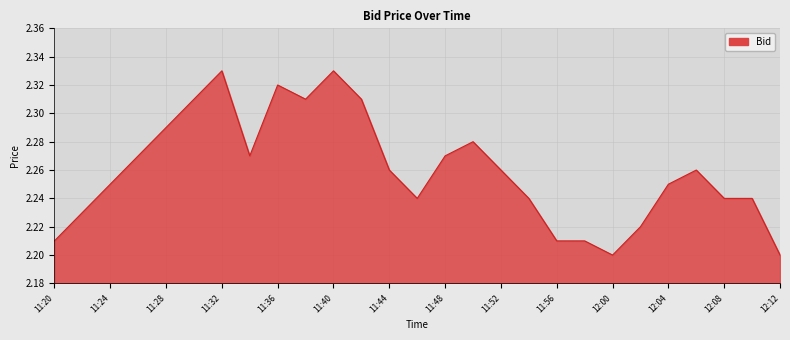

How many lines are shown in the chart?

1